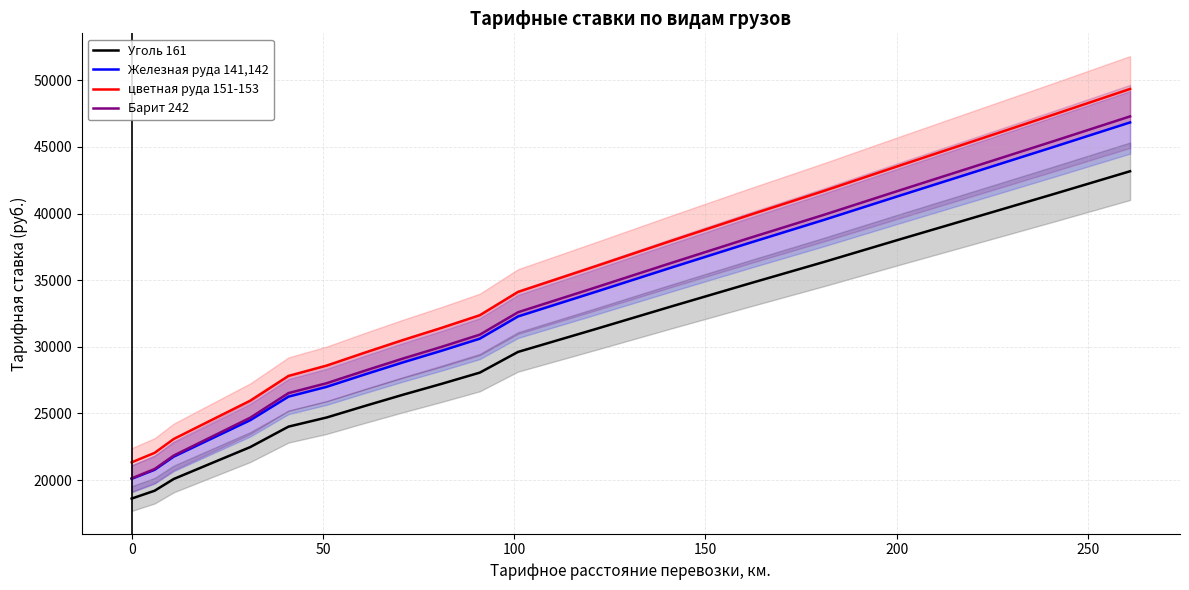

What is the maximum value for Железная руда 141,142?

46838.6